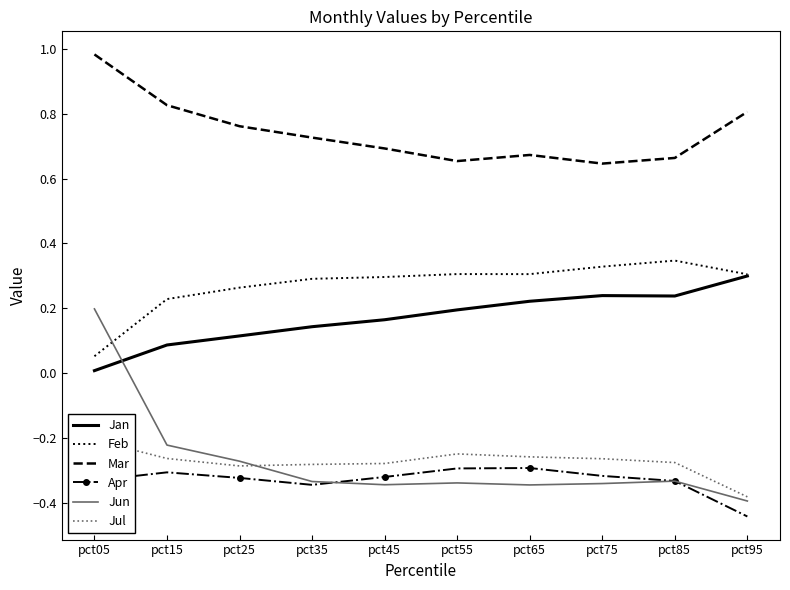

What is the sum of all Apr values?

-3.3